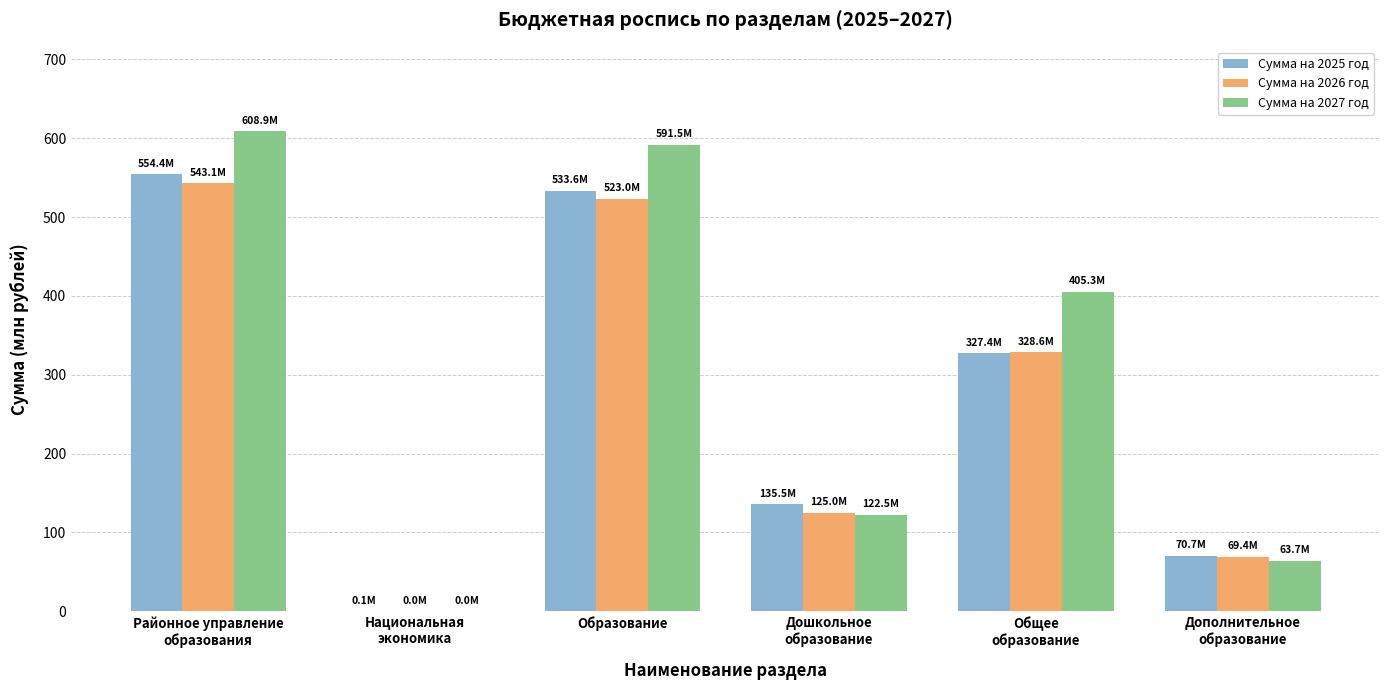

How many groups of bars are there?

6